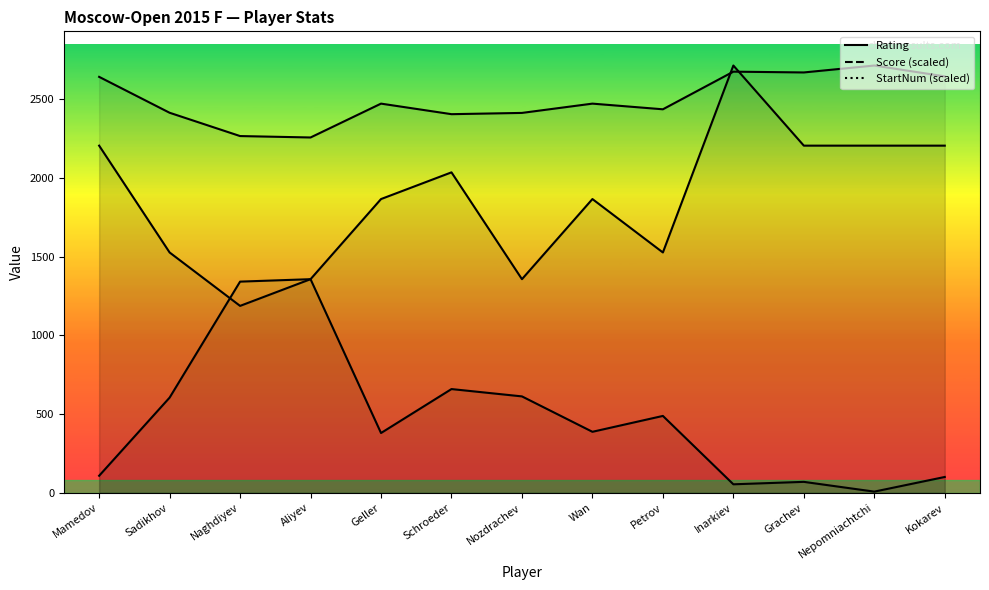

Between Aliyev and Petrov, which series saw the biggest shift?

StartNum